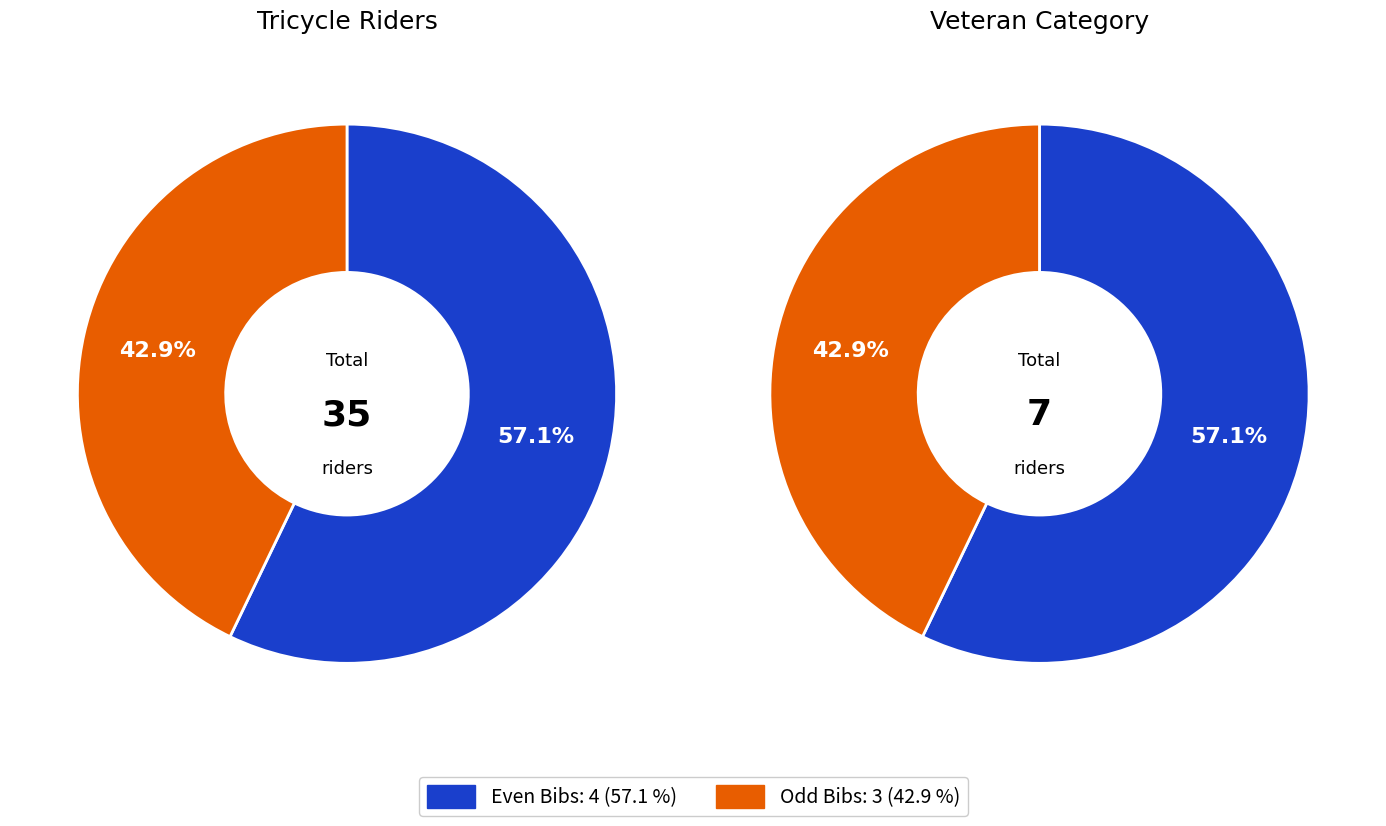

Between Bib 3 and Bib 8, which is larger?

Bib 8